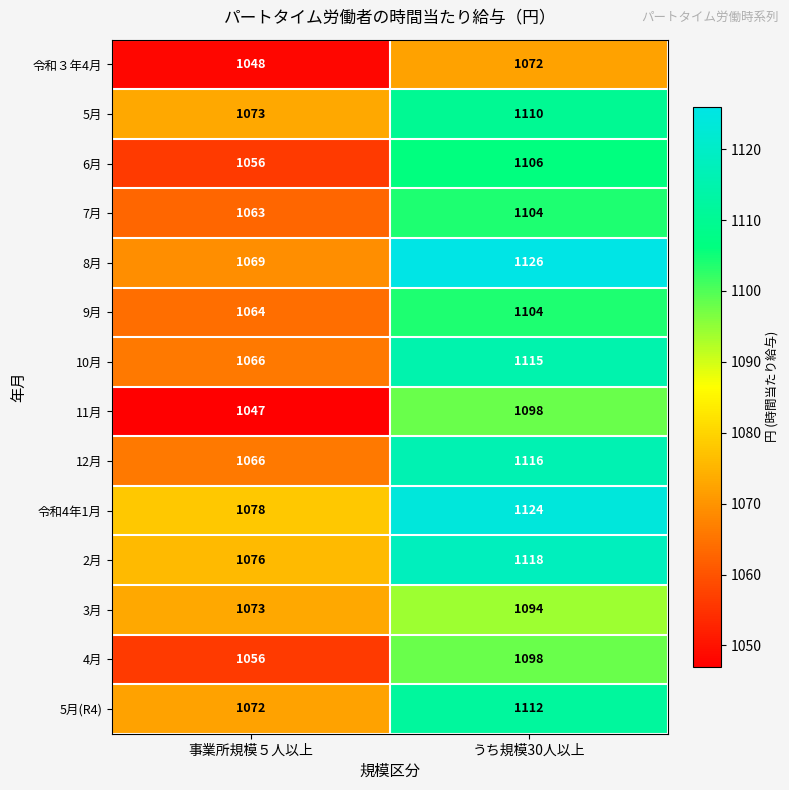

Reading left to right, extract all data points from this chart.

令和３年4月: 1048	1072
5月: 1073	1110
6月: 1056	1106
7月: 1063	1104
8月: 1069	1126
9月: 1064	1104
10月: 1066	1115
11月: 1047	1098
12月: 1066	1116
令和4年1月: 1078	1124
2月: 1076	1118
3月: 1073	1094
4月: 1056	1098
5月(R4): 1072	1112